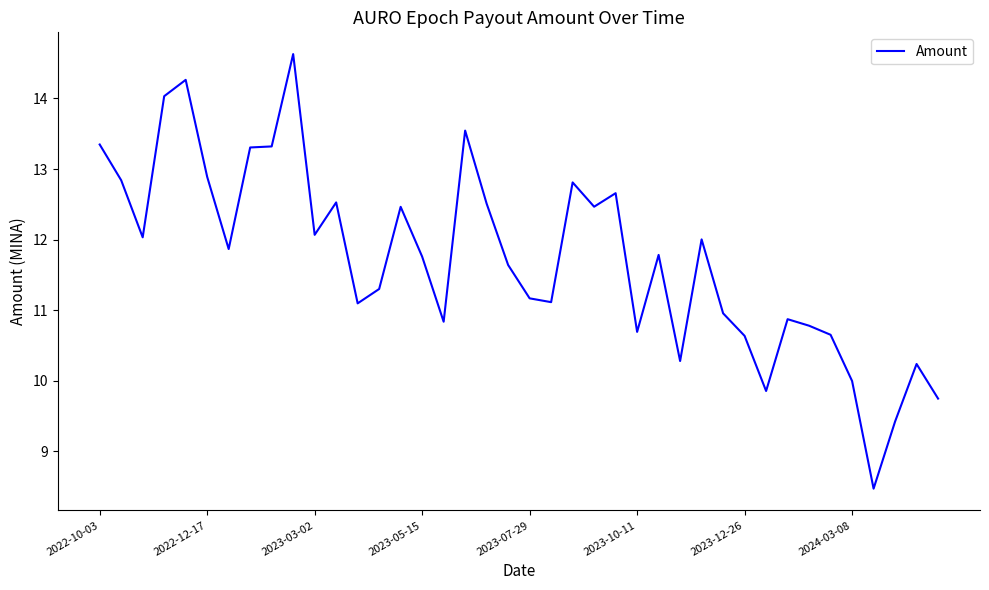

What is the difference between the second highest and second lowest values?

4.8